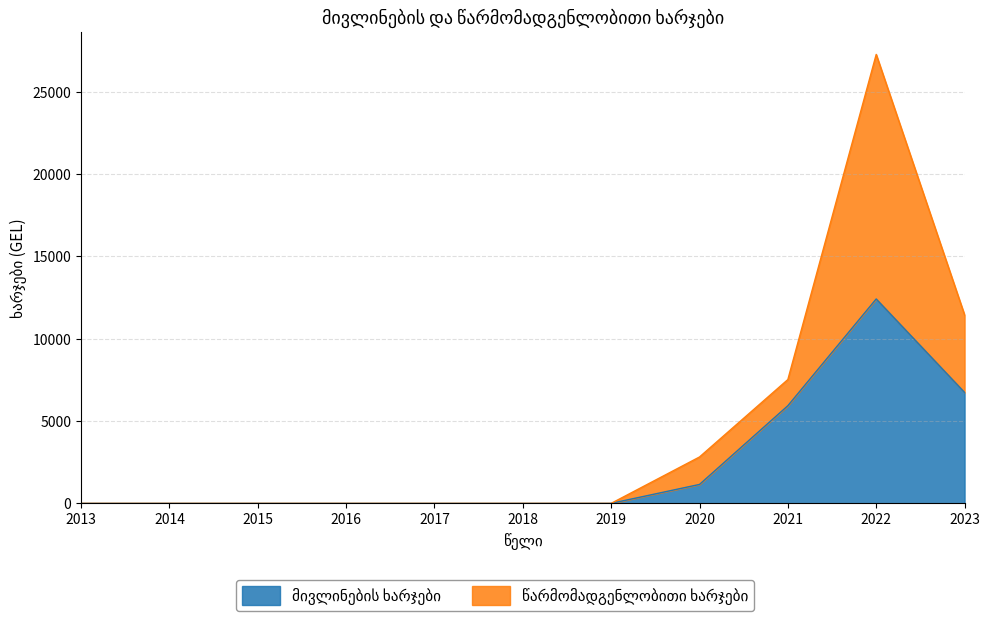

The მივლინების ხარჯები series shows 2799.8 at 2021. True or false?

False